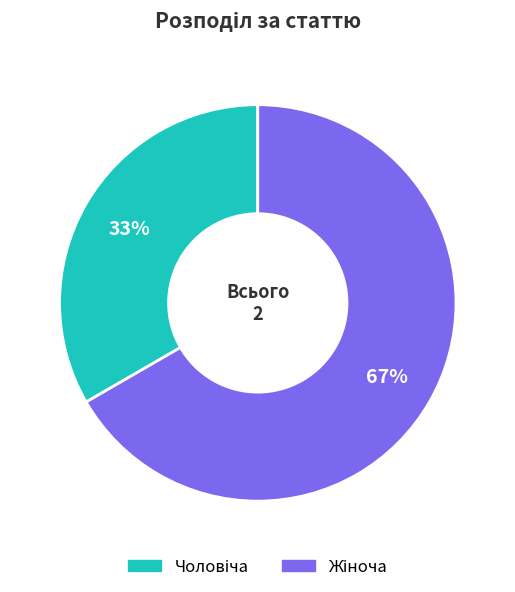

To the nearest percent, what is the average slice percentage?

50%